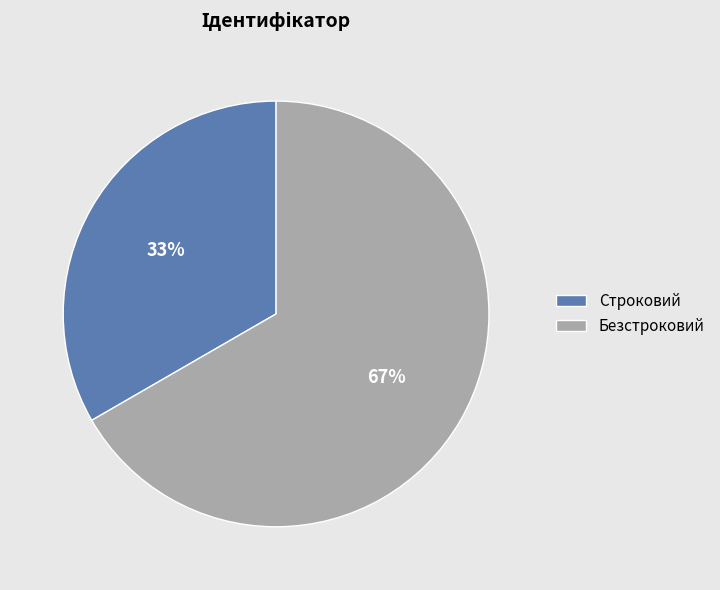

What is the smallest slice in the pie chart?

Строковий